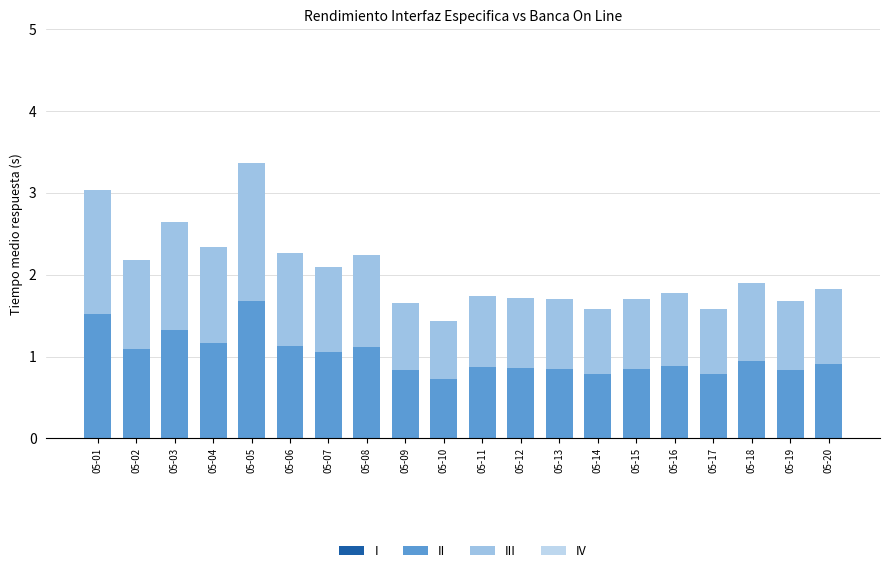

The III series shows 1.1 at 05-08. True or false?

True